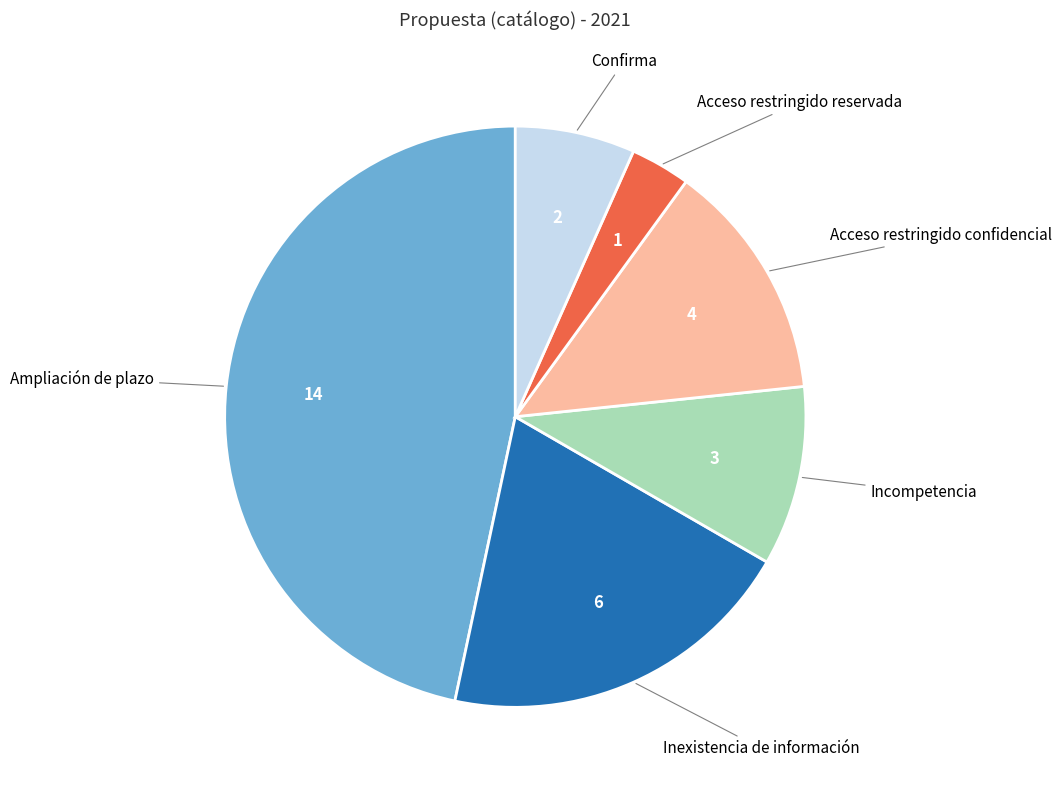

How many slices are in this pie chart?

6